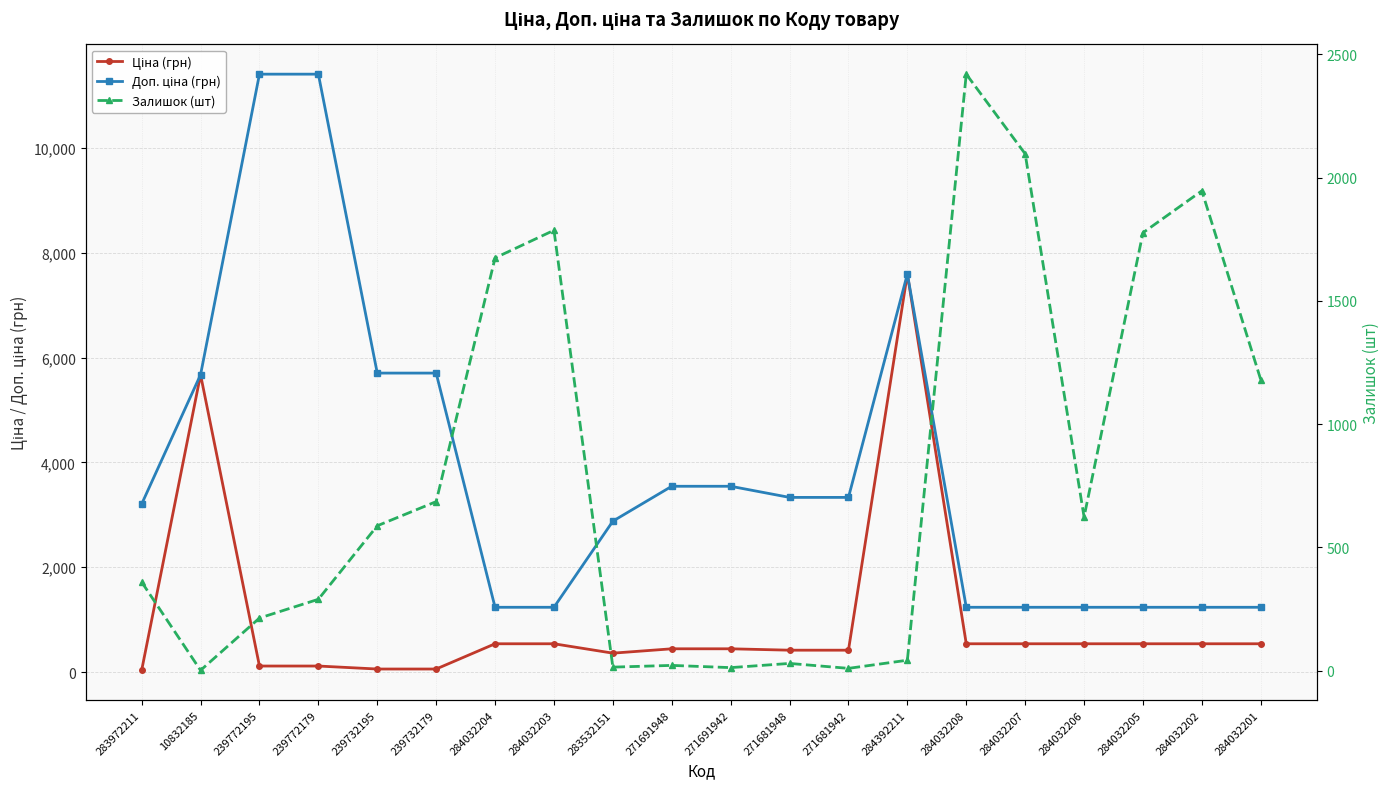

True or false: Доп. ціна (грн) and Ціна (грн) cross at least once.

False